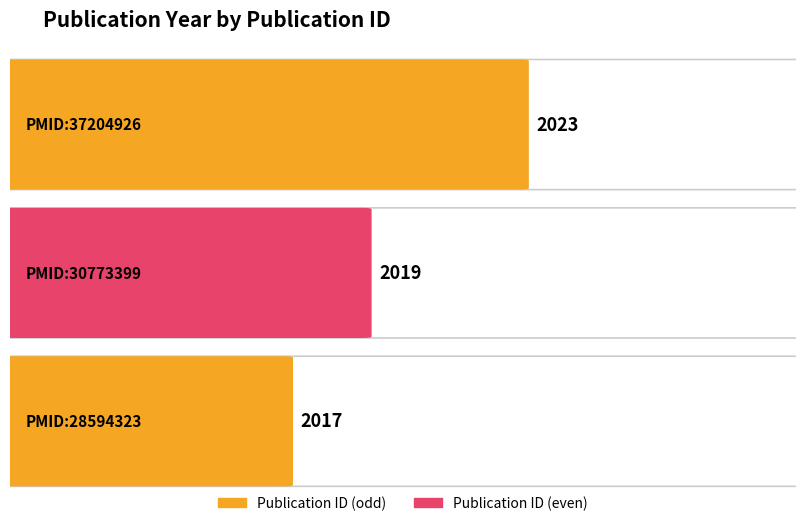

What is the minimum value shown in the chart?

2017